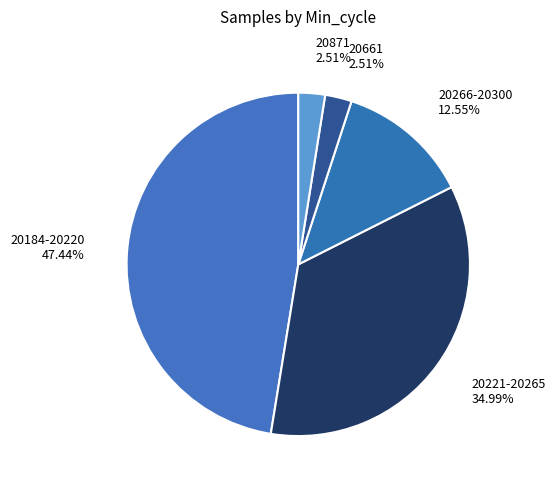

What is the largest slice in the pie chart?

20184-20220